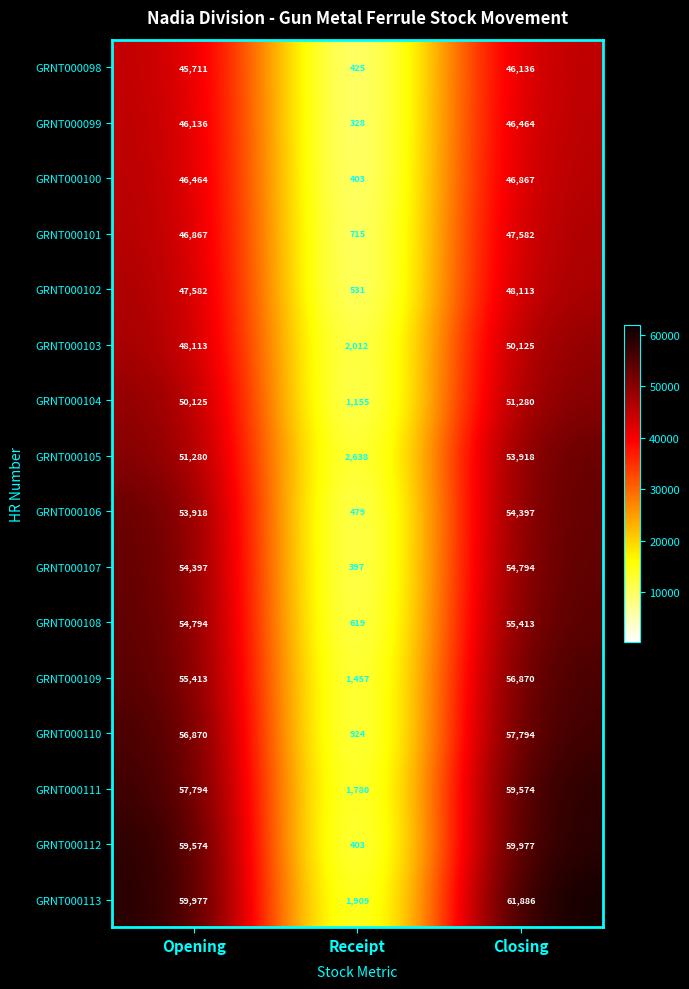

The value of GRNT000112 at Closing is 59977. True or false?

True